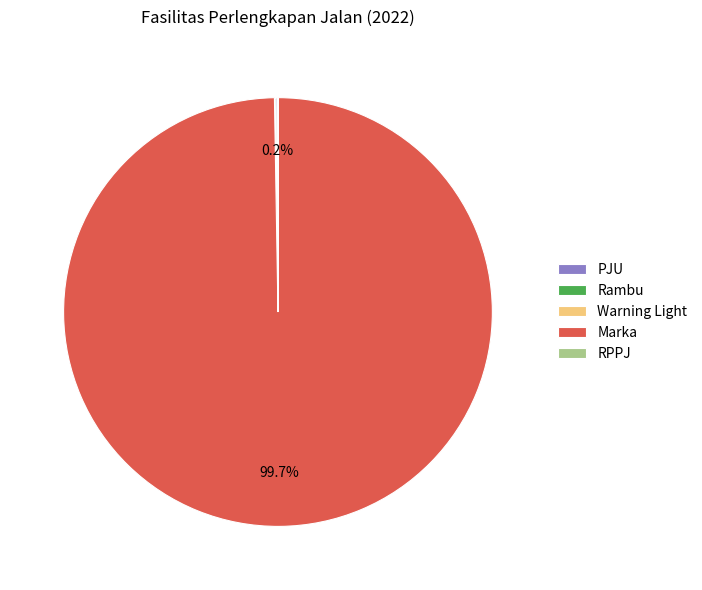

To the nearest percent, what is the difference between the largest and smallest slice percentages?

100%